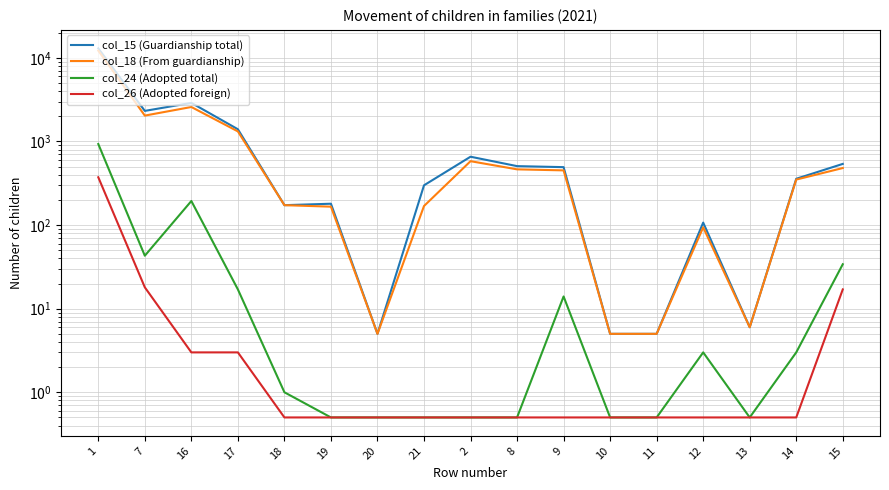

True or false: col_15 (Guardianship total) and col_18 (From guardianship) cross at least once.

False